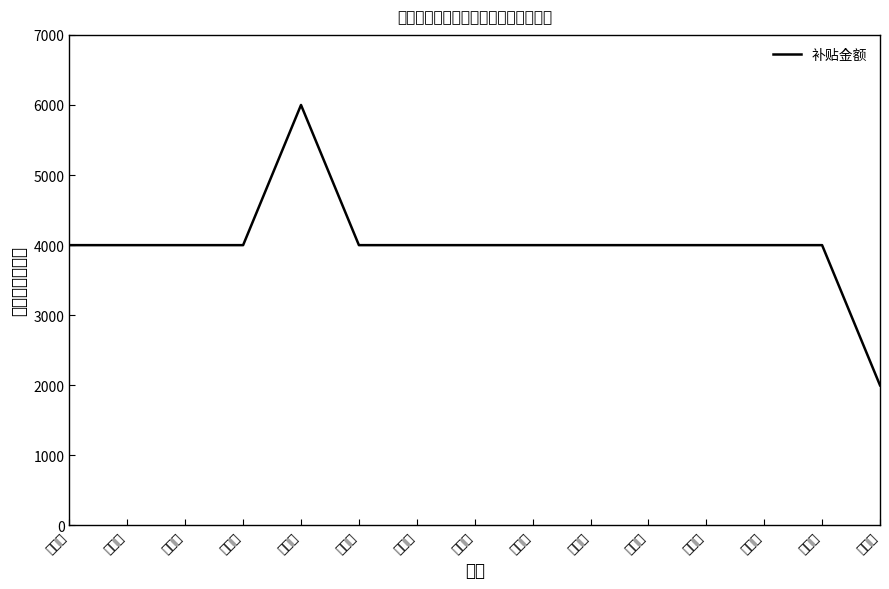

Reading left to right, extract all data points from this chart.

4000	4000	4000	4000	6000	4000	4000	4000	4000	4000	4000	4000	4000	4000	2000